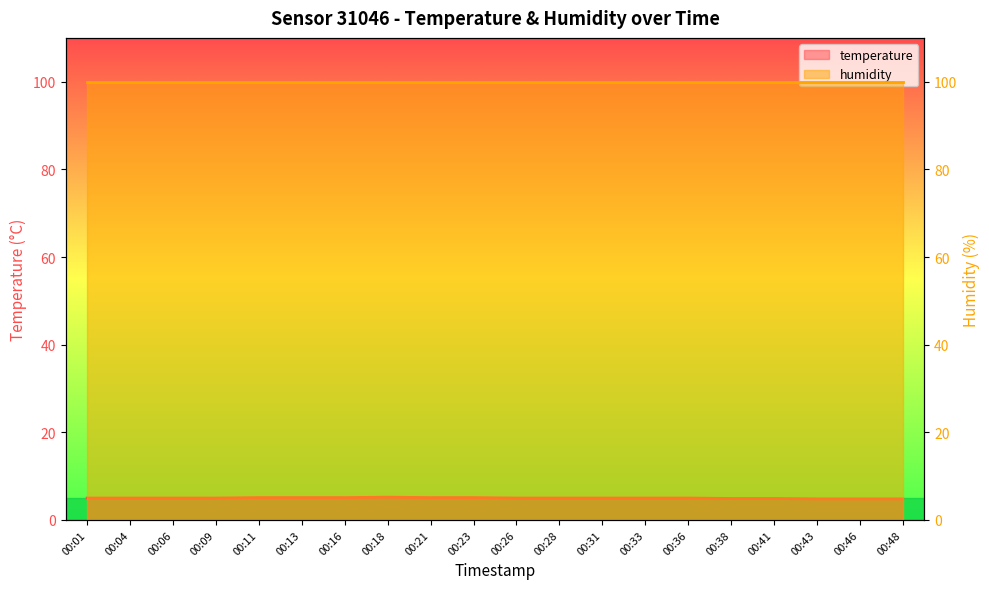

The value at 00:18 is 5.2. True or false?

True